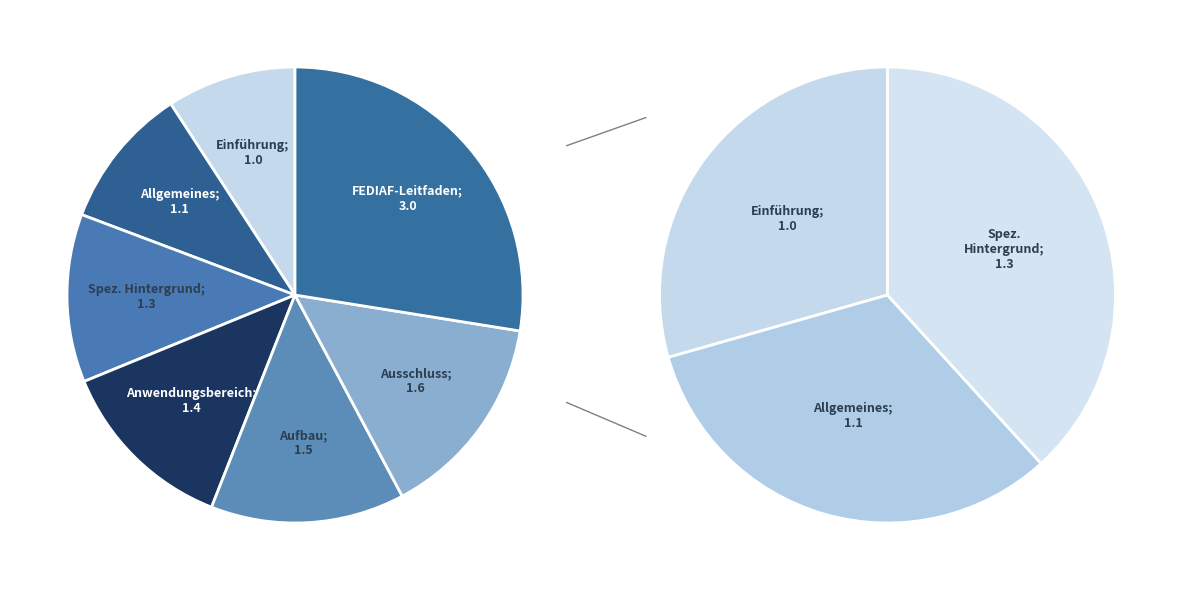

Does 0.1.3 represent more than half of the total?

No